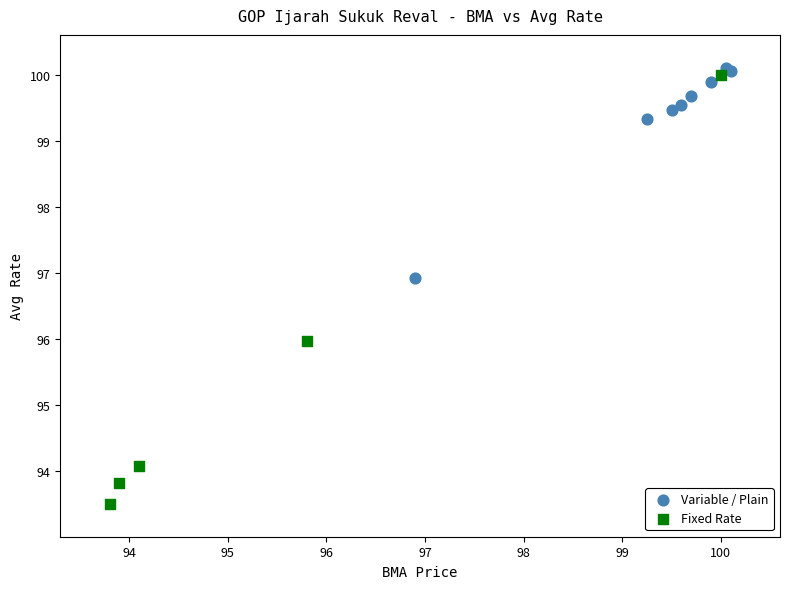

What are all the series names shown in the legend?

Variable / Plain, Fixed Rate